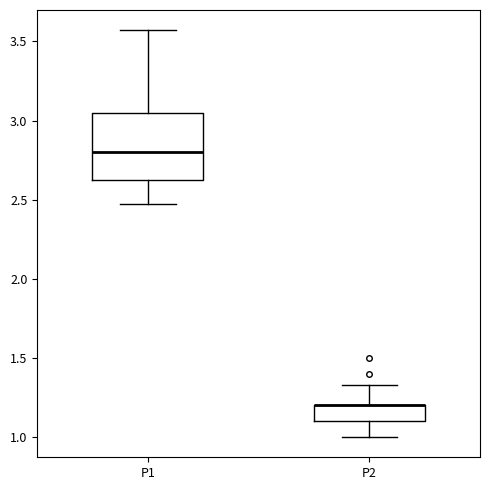

Reading left to right, transcribe this box plot: for each box, give where its median line is, the range the box spans, and where its two whiskers end, as read against the y-axis. The values are not printed on the chart, so give them approximately, as read against the axis.

P1: median 2.80, box 2.60 to 3.05, whiskers 2.45 to 3.55
P2: median 1.20 (drawn on the box's upper edge), box 1.10 to 1.20, whiskers 1.00 to 1.35